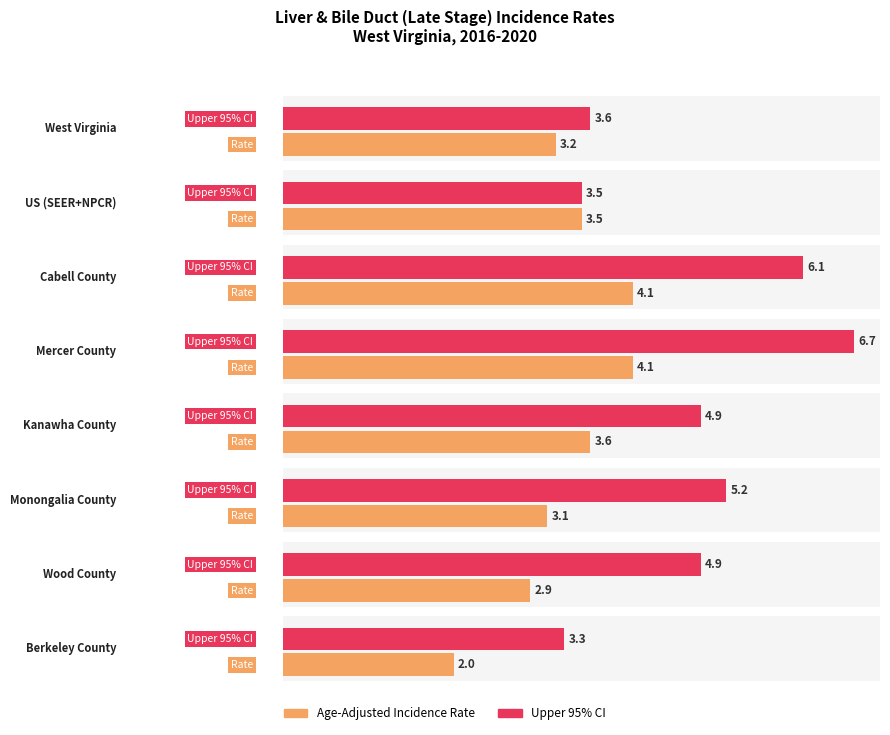

What are all the series names shown in the legend?

Age-Adjusted Incidence Rate, Upper 95% CI